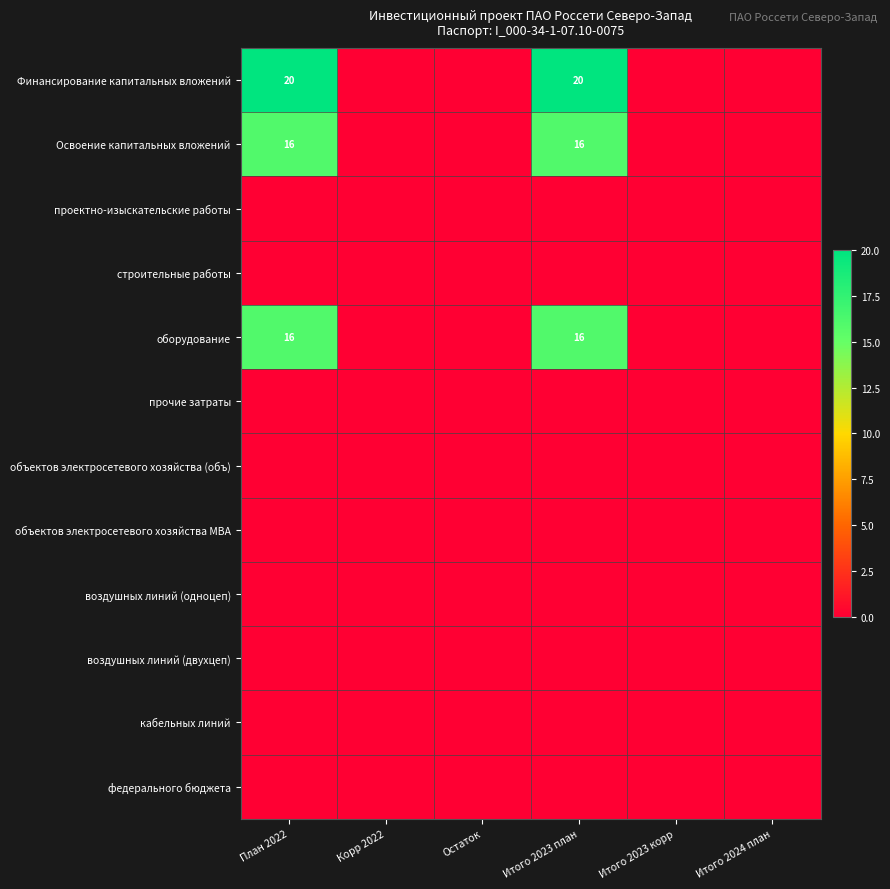

Which category has the lowest value in the кабельных линий series?

План 2022